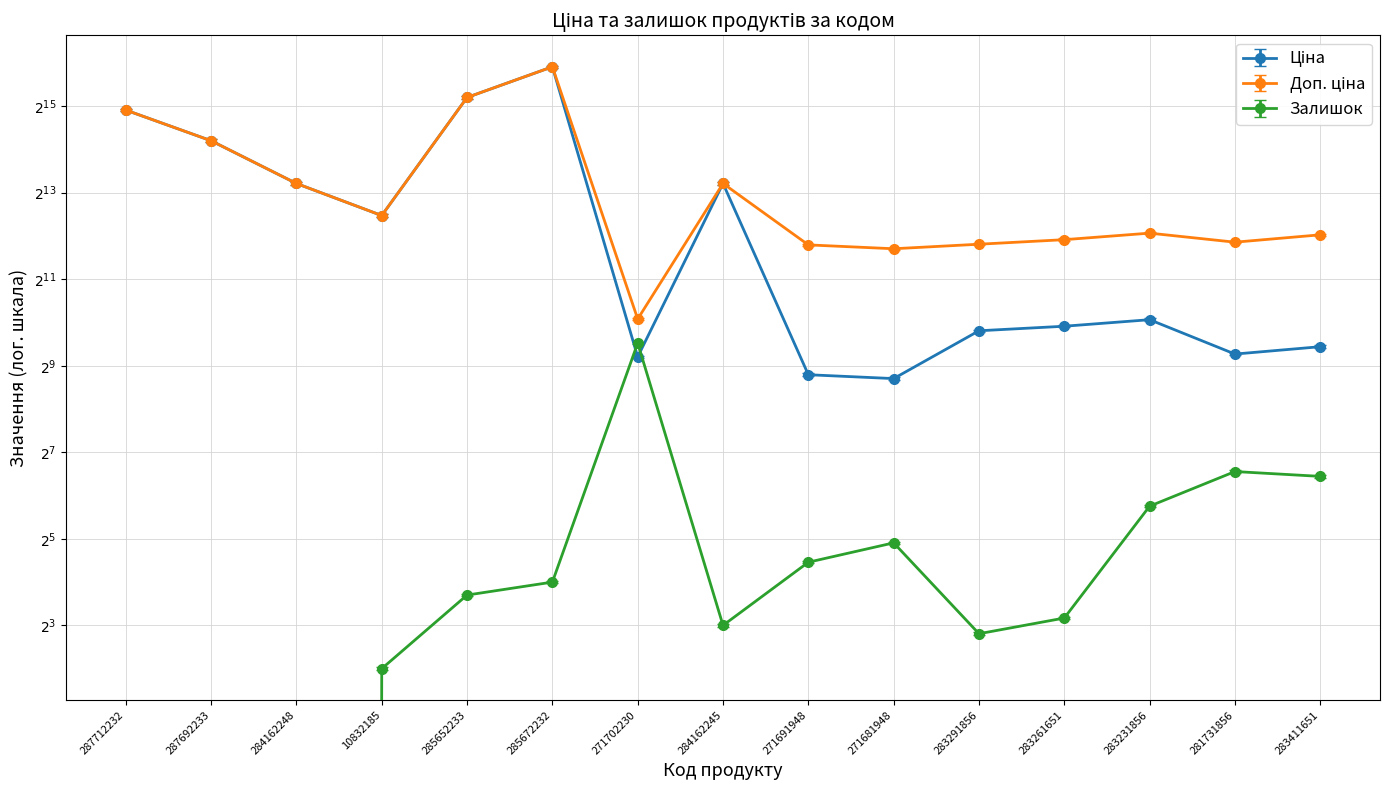

At how many categories does at least one series exceed 26623?

3